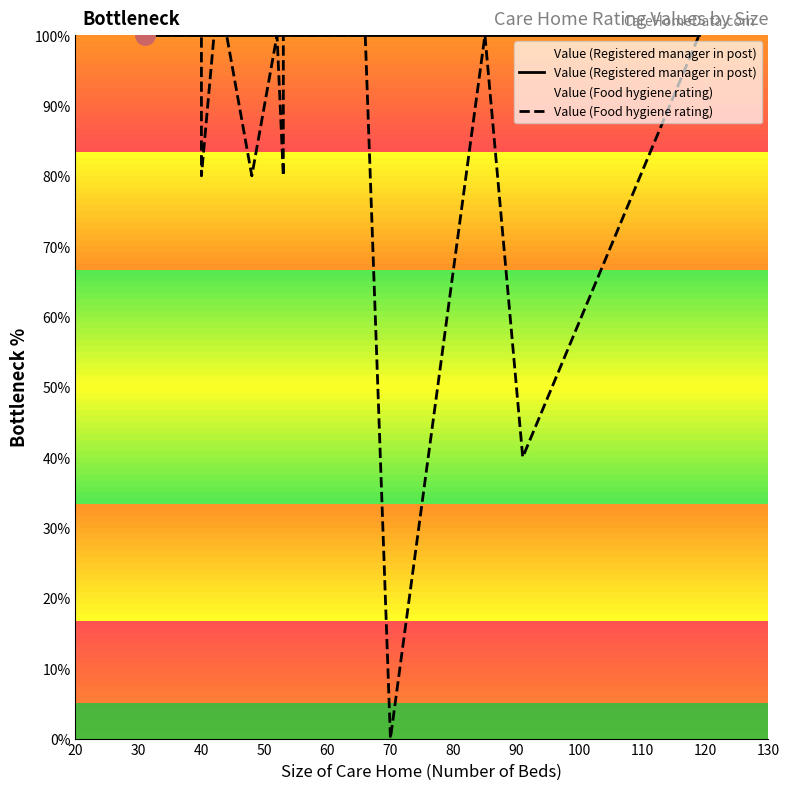

Reading right to left, list all the values displayed in this chart.

Value (Registered manager in post): 100	100	100	100	100	100	100	100	100	100	100	100	100	100	100
Value (Food hygiene rating): 100	40	100	0	100	100	100	80	100	80	100	100	80	100	100